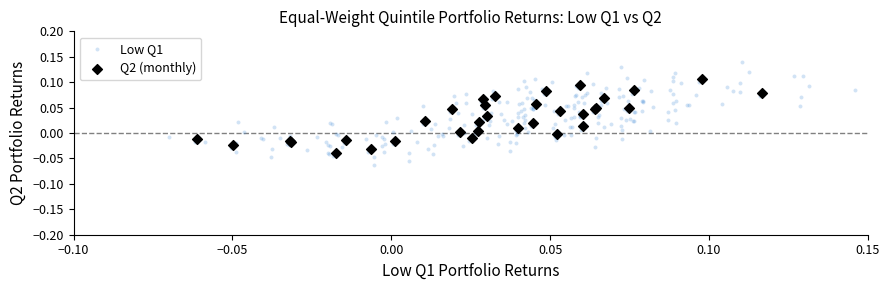

Which series contains the lowest Y value?

Low Q1